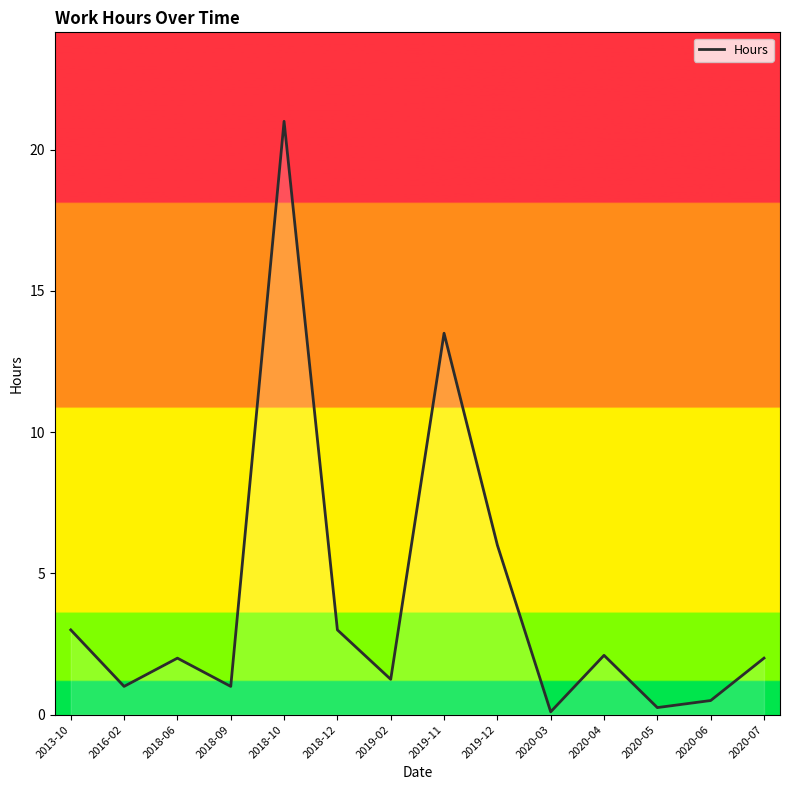

What is the approximate value at 2018-12?

3.0